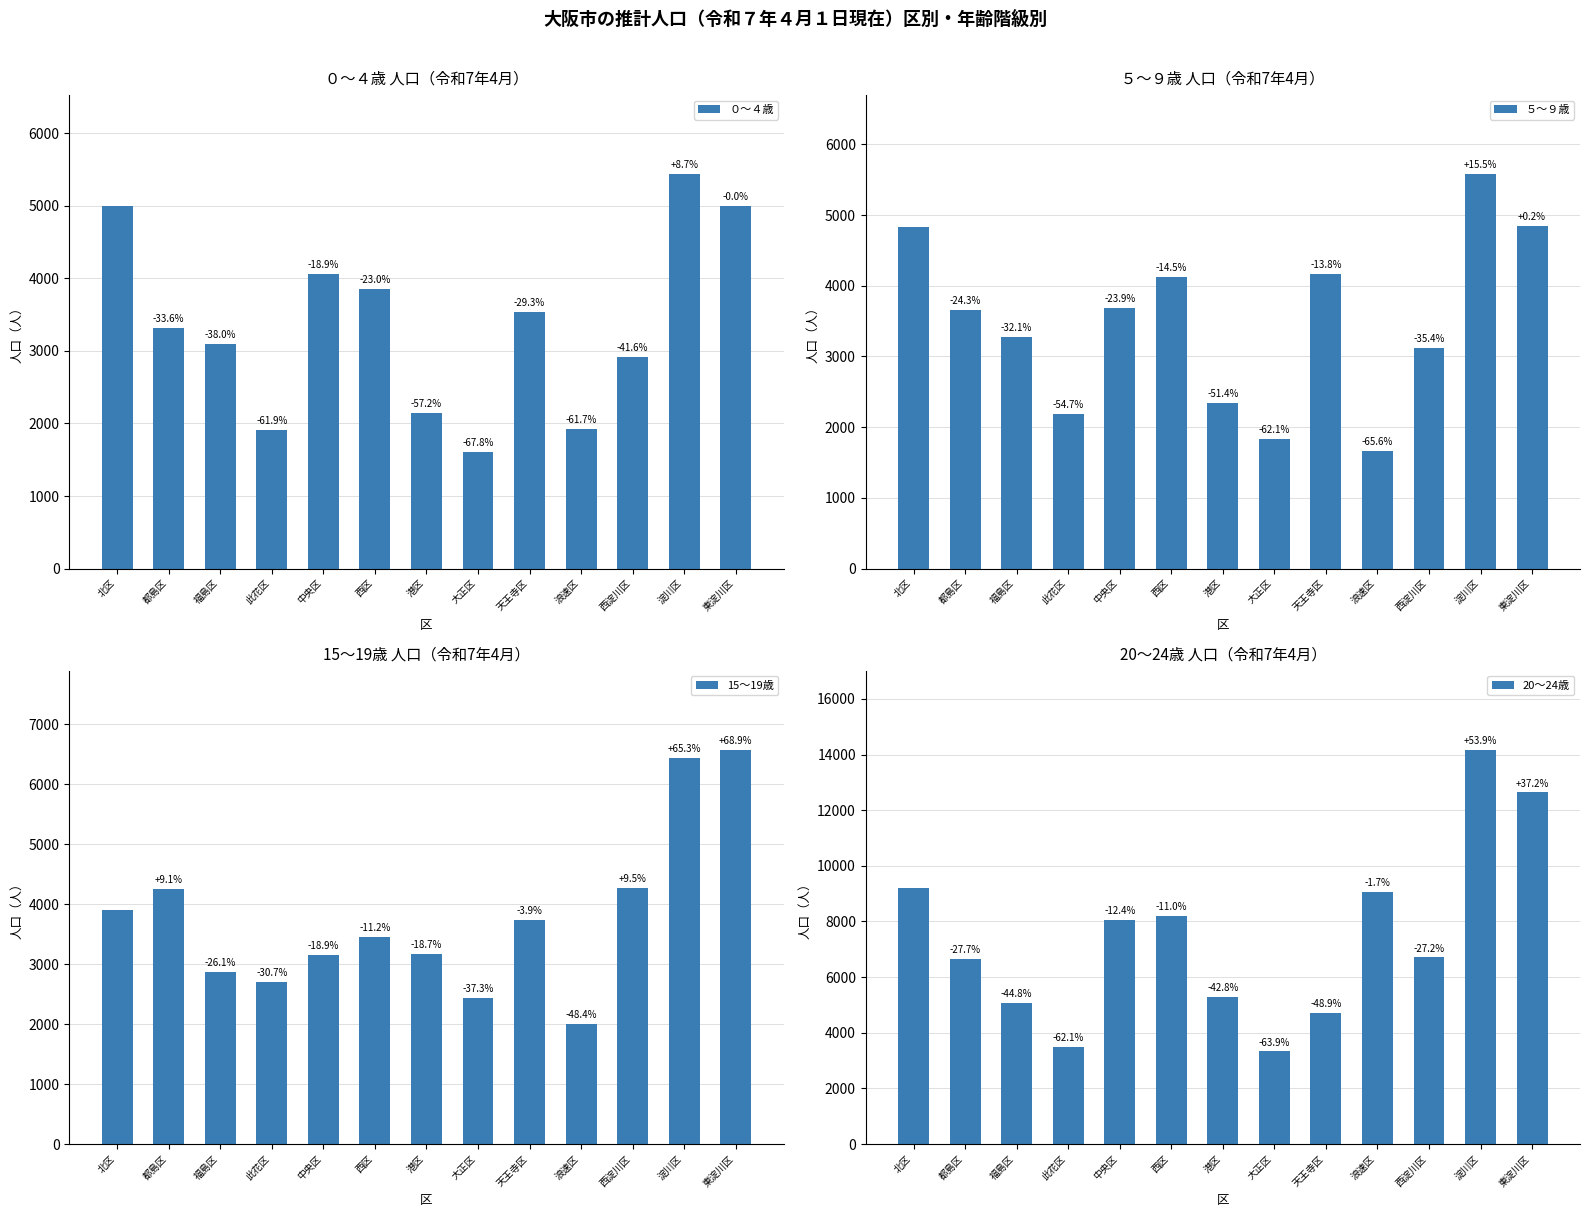

Is it true that ０～４歳 equals 1918 at 浪速区?

True